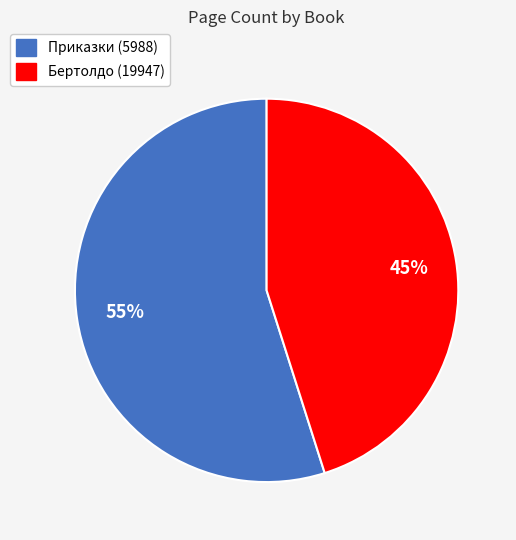

Which category accounts for the majority?

Приказки (5988)